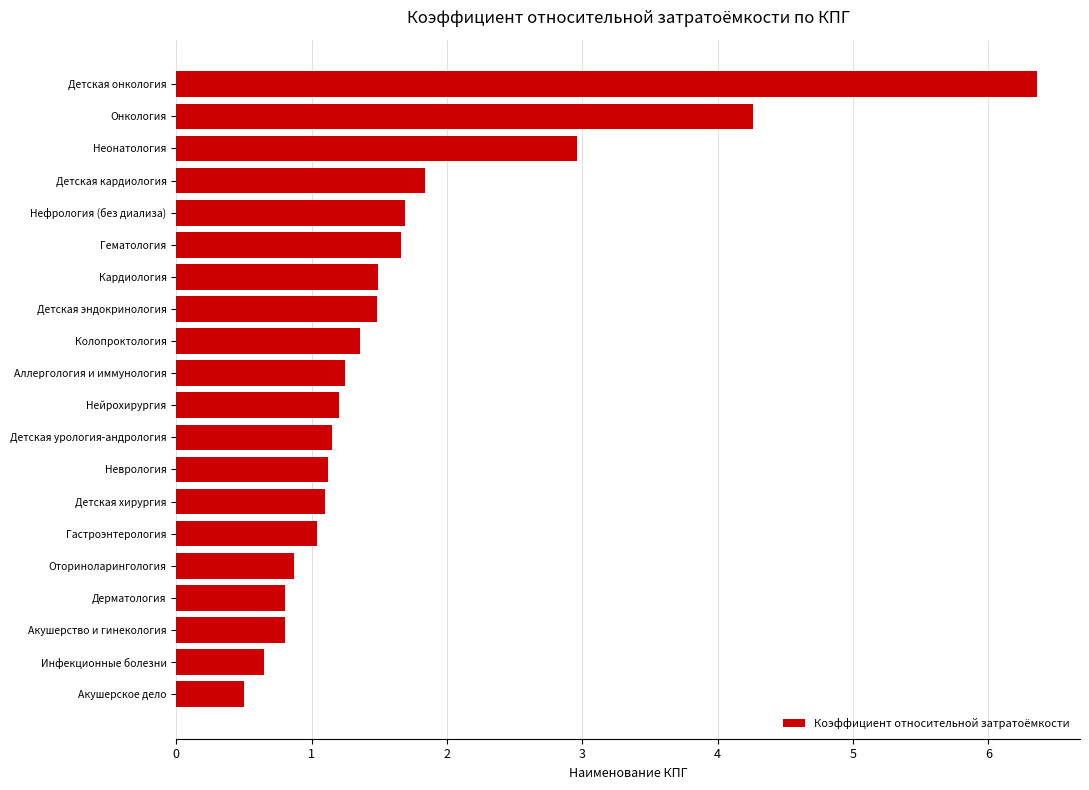

What is the average value?

1.7